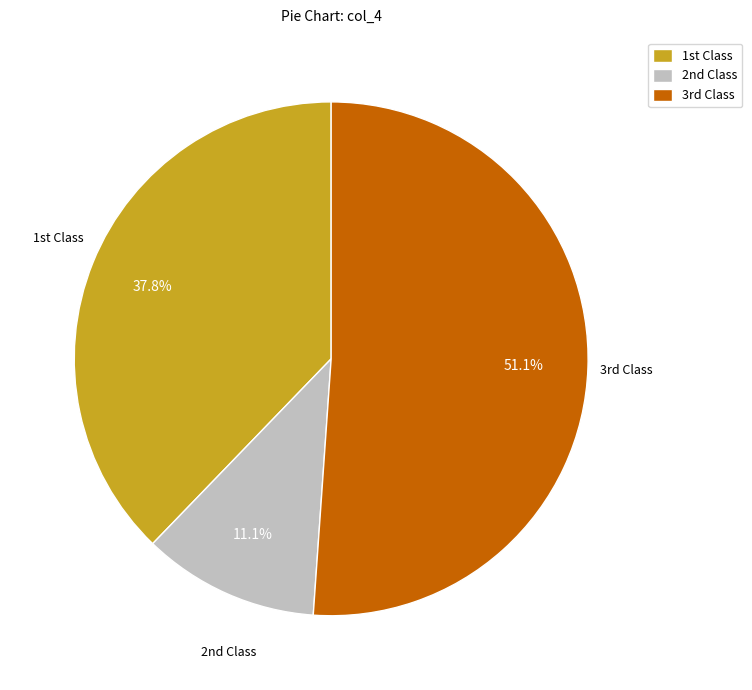

Which category has the biggest portion of the pie?

3rd Class